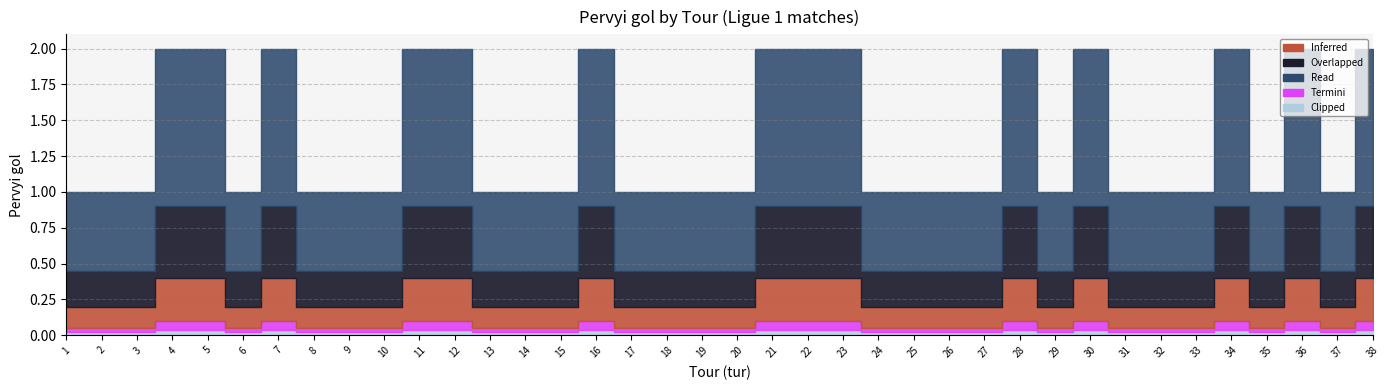

What is the average value of the tur series?

20